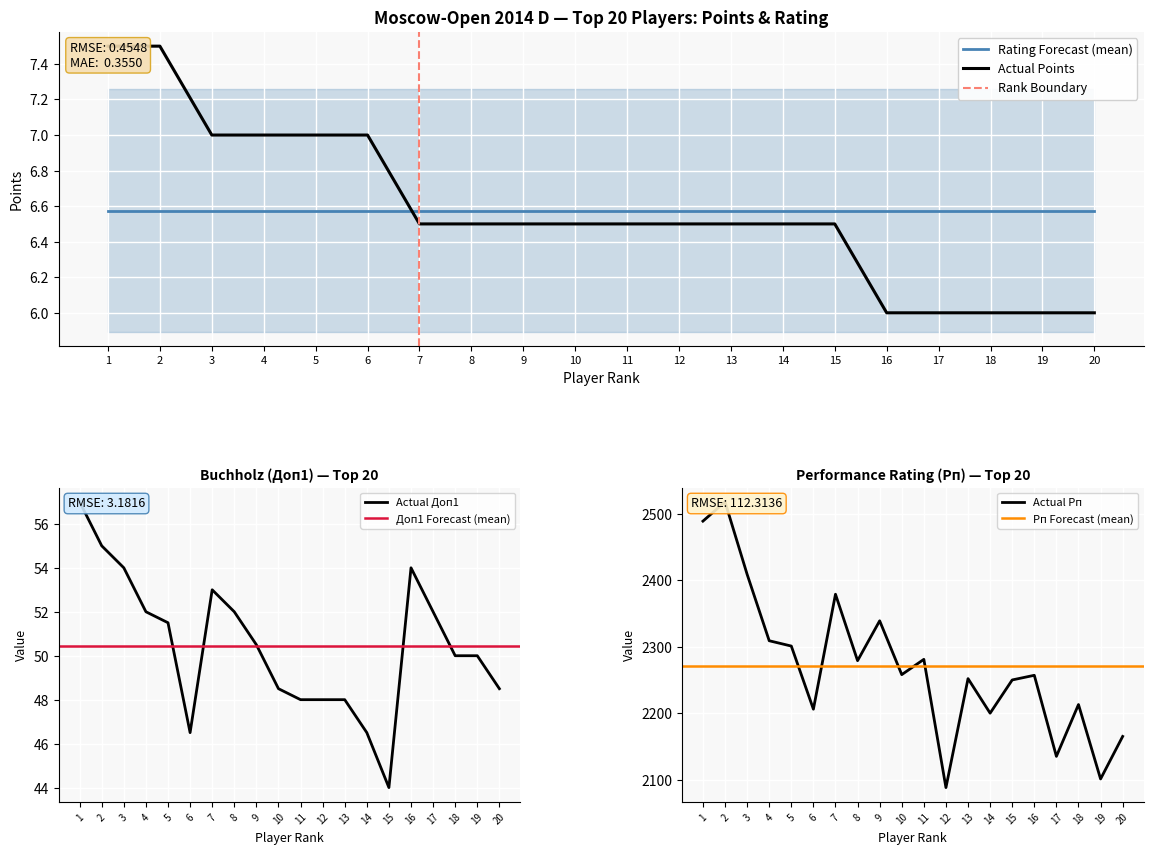

Rank the series at 14 from lowest to highest value.

Очки (Points), Доп1, Рп (Perf)